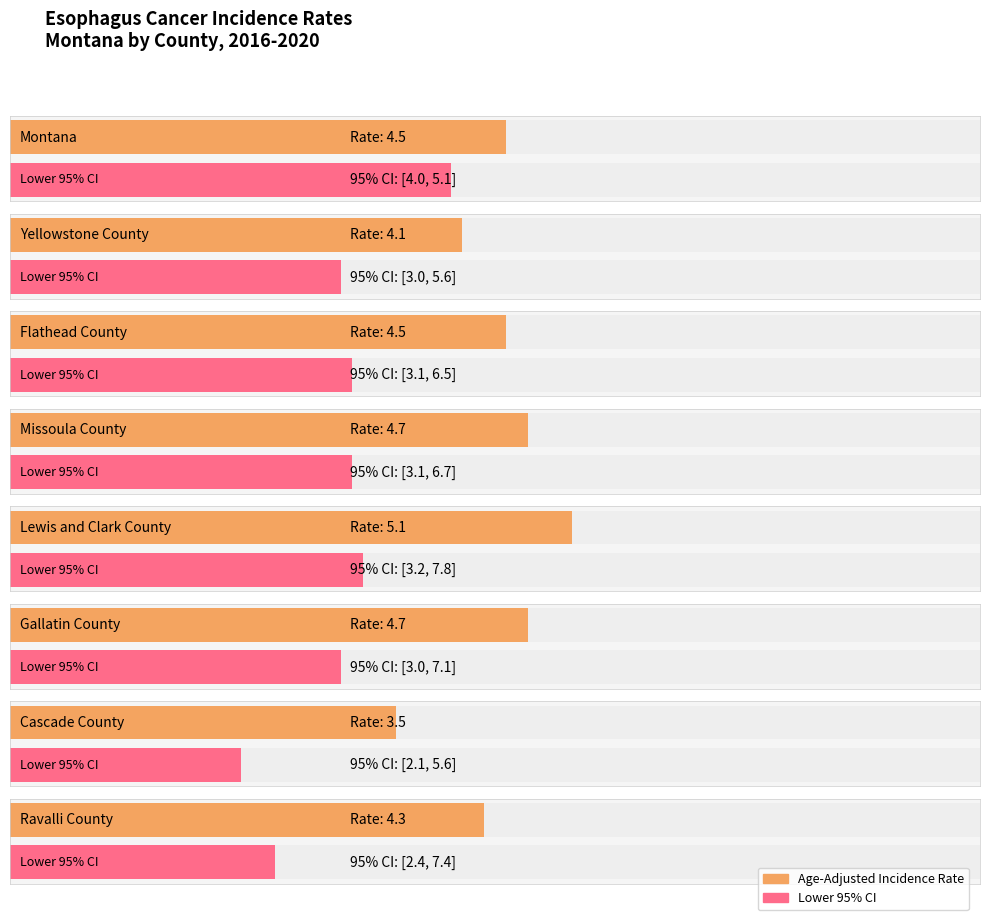

Reading right to left, transcribe all the data shown in this chart.

Age-Adjusted Incidence Rate: 4.3	3.5	4.7	5.1	4.7	4.5	4.1	4.5
Lower 95% CI: 2.4	2.1	3.0	3.2	3.1	3.1	3.0	4.0
Upper 95% CI: 7.4	5.6	7.1	7.8	6.7	6.5	5.6	5.1